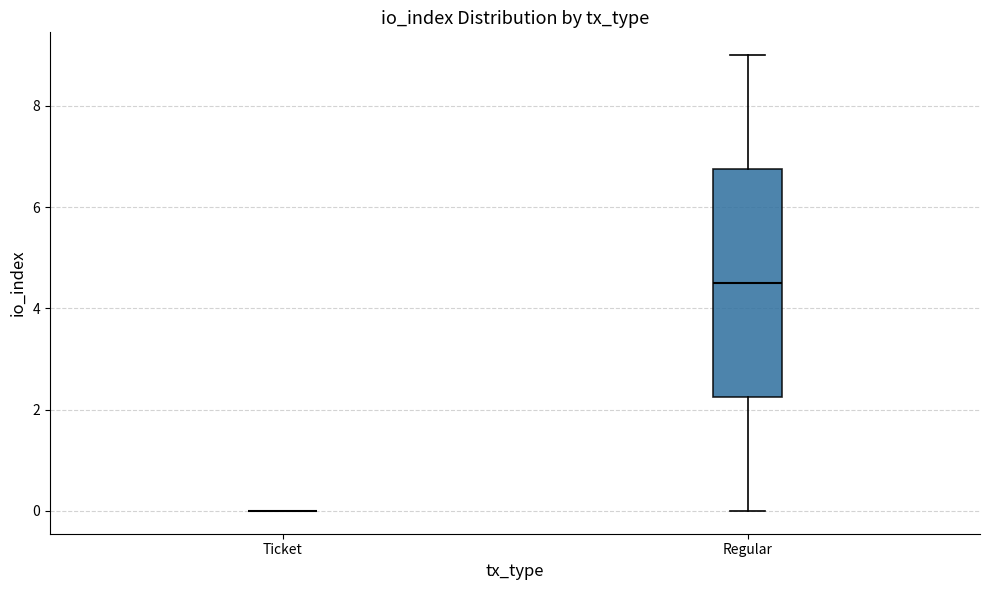

Which box is the tallest, from its lower edge to its upper edge?

Regular